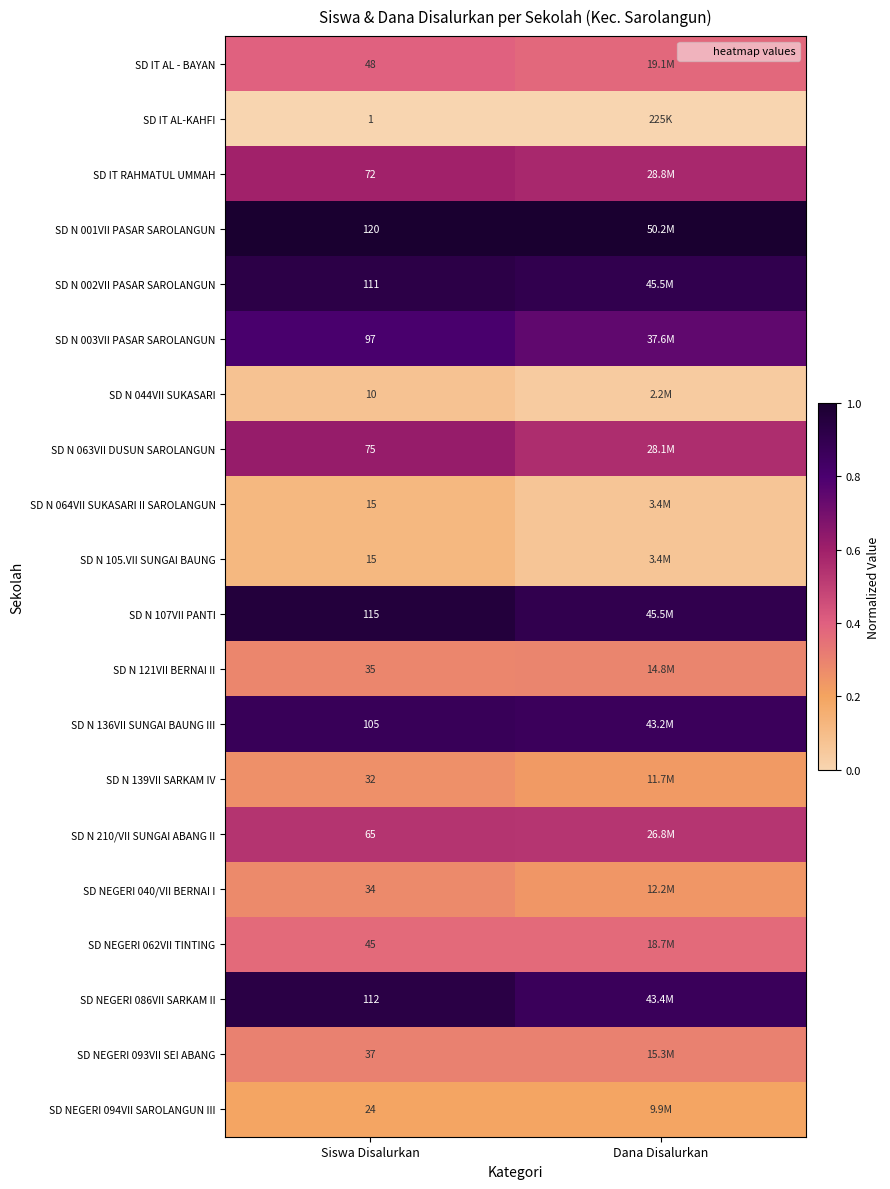

At how many categories does at least one series exceed 0?

2